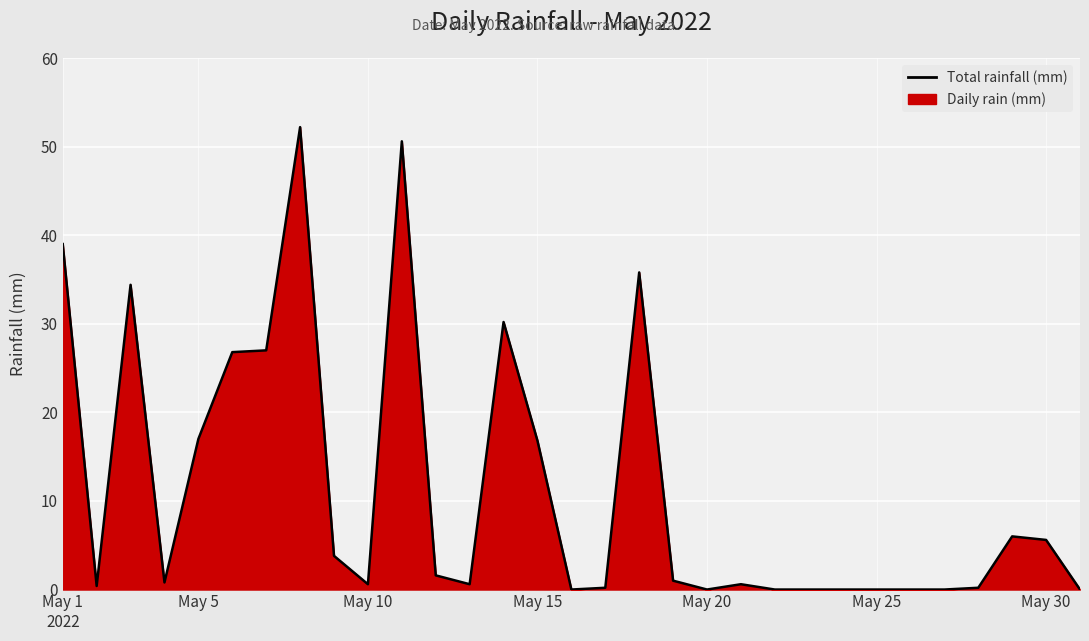

What is the greatest value displayed?

52.2